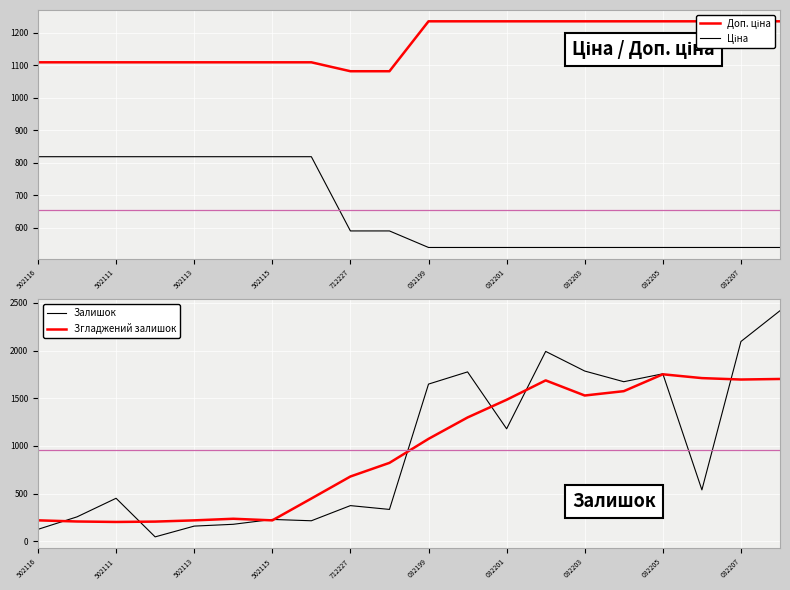

At which category is the sum across all series the highest?

19